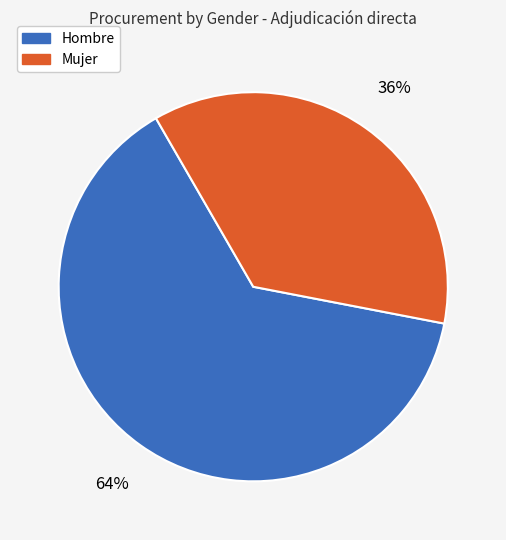

Which slice is the largest?

Hombre